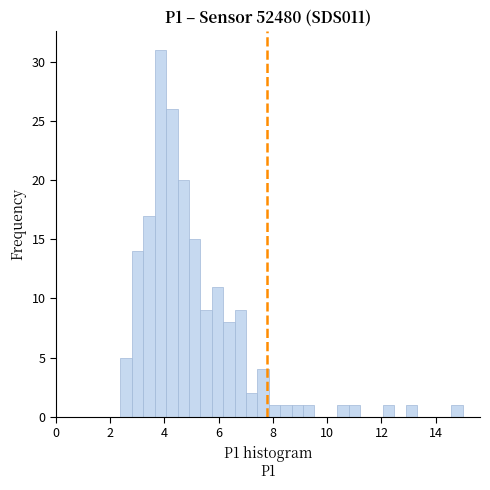

Read against the x-axis, roughly where is the centre of the tallest bar?

3.8